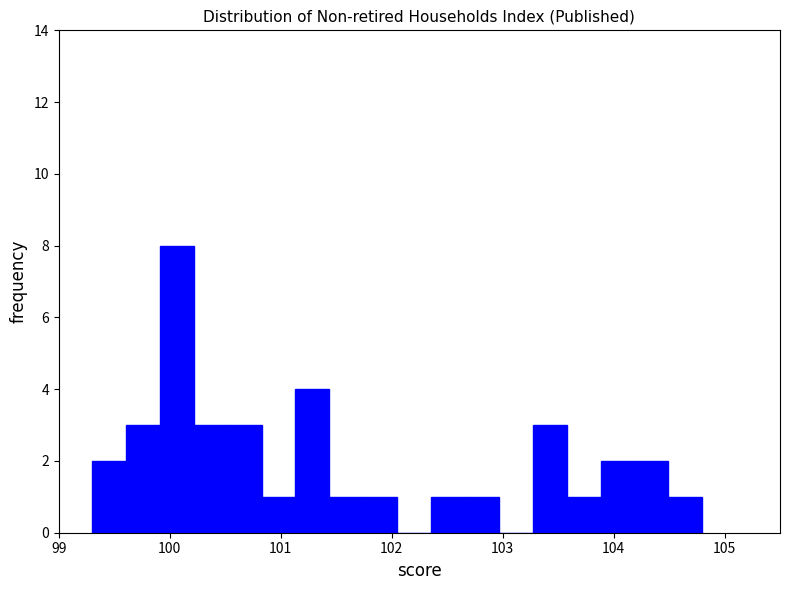

Read against the x-axis, roughly where is the centre of the tallest bar?

100.1